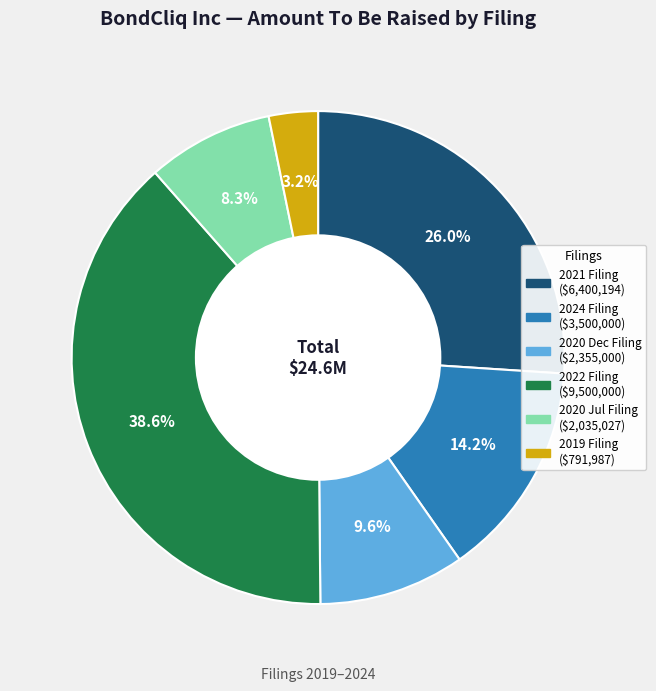

How many segments does this pie chart have?

6